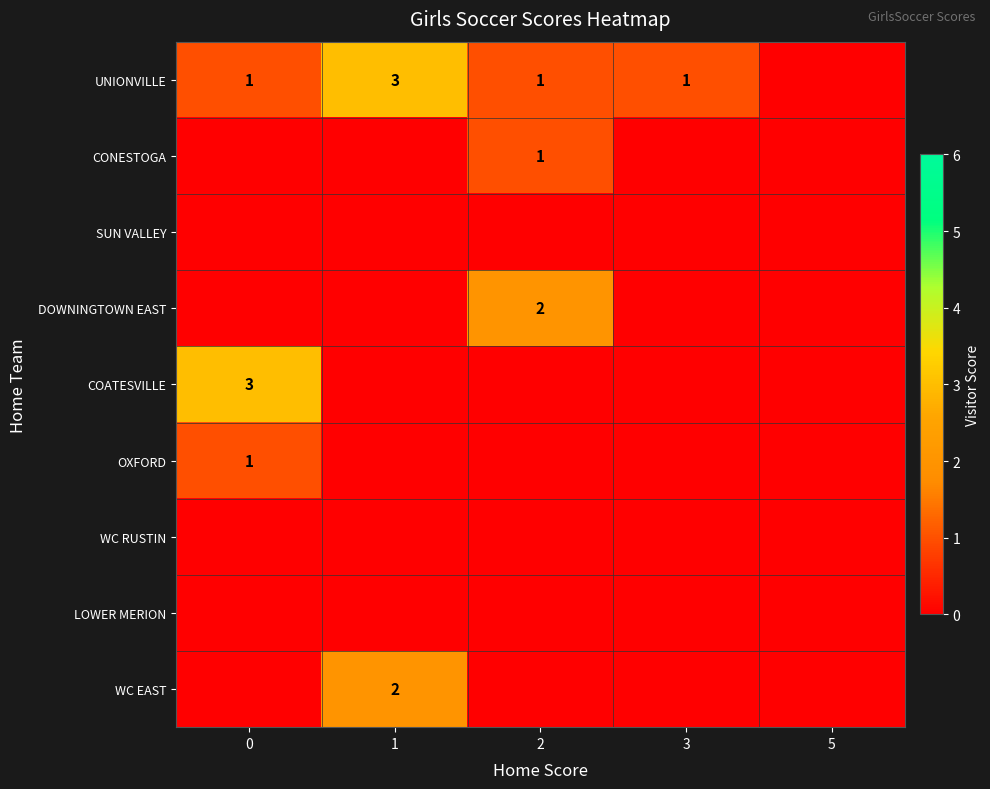

Count the number of data series in this chart.

9